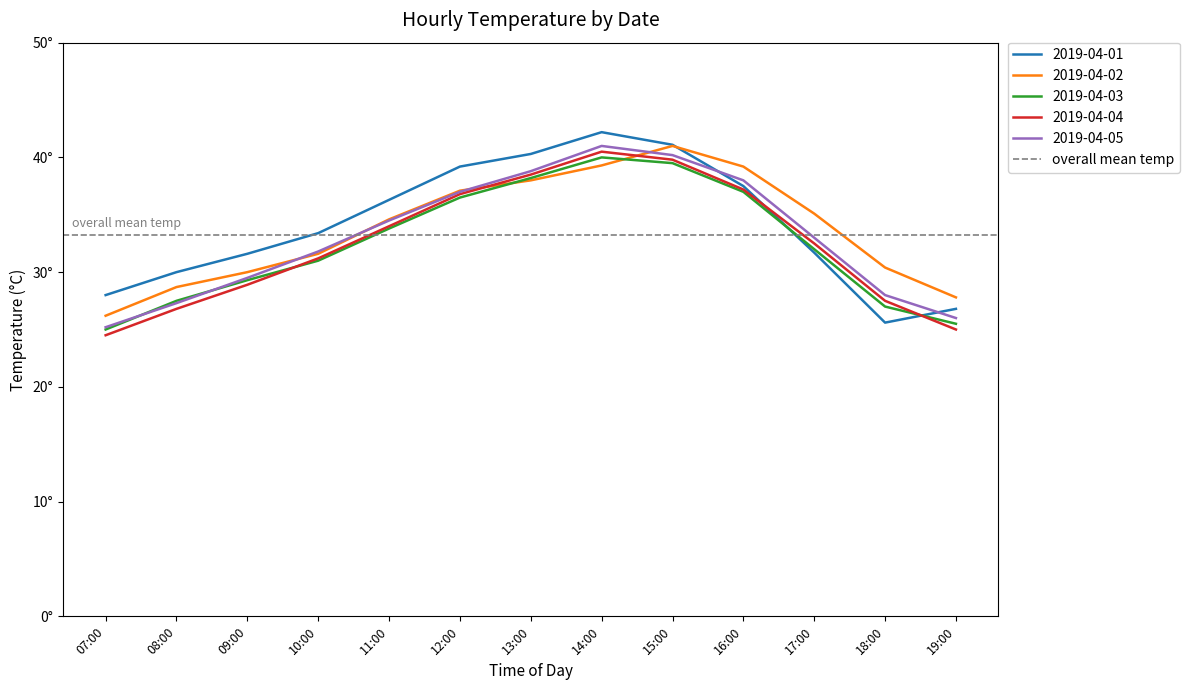

Which series has the largest total across all categories?

2019-04-01